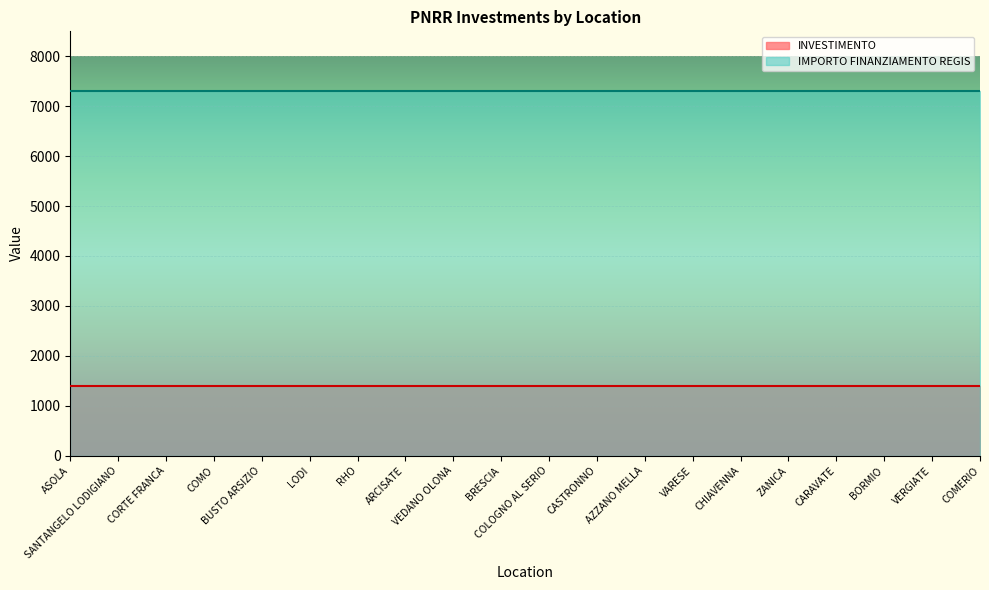

What is the value of the IMPORTO FINANZIAMENTO REGIS point at the 12th from the left?

7301.0